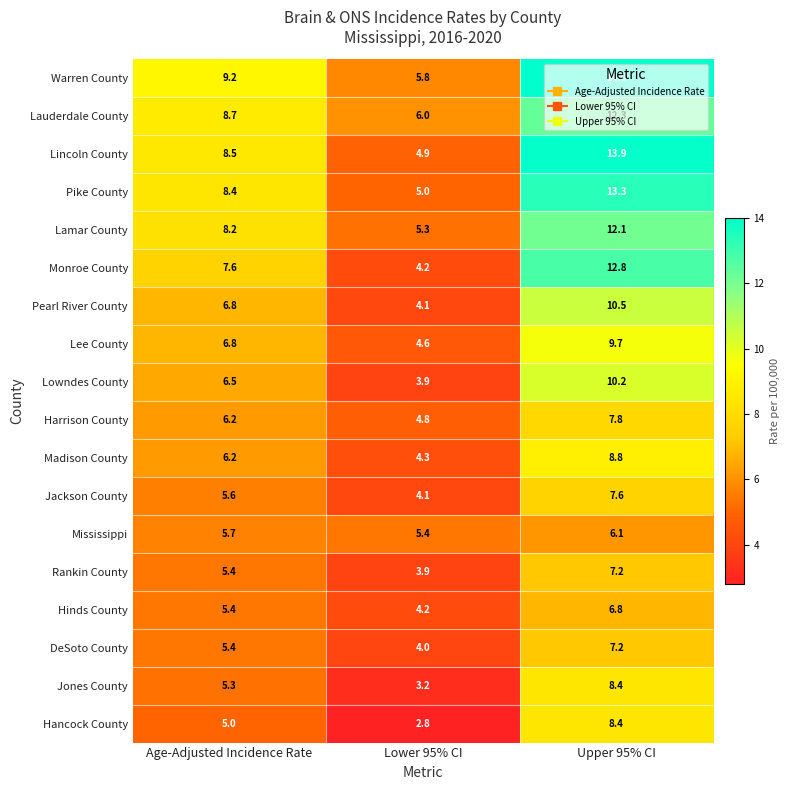

Is it true that Pike County equals 3.4 at Lower 95% CI?

False